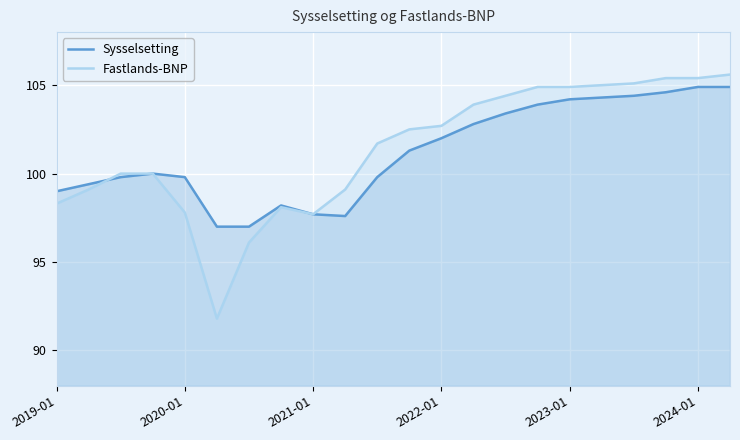

At 2019-01, list the series in order from largest to smallest.

Sysselsetting, Fastlands-BNP